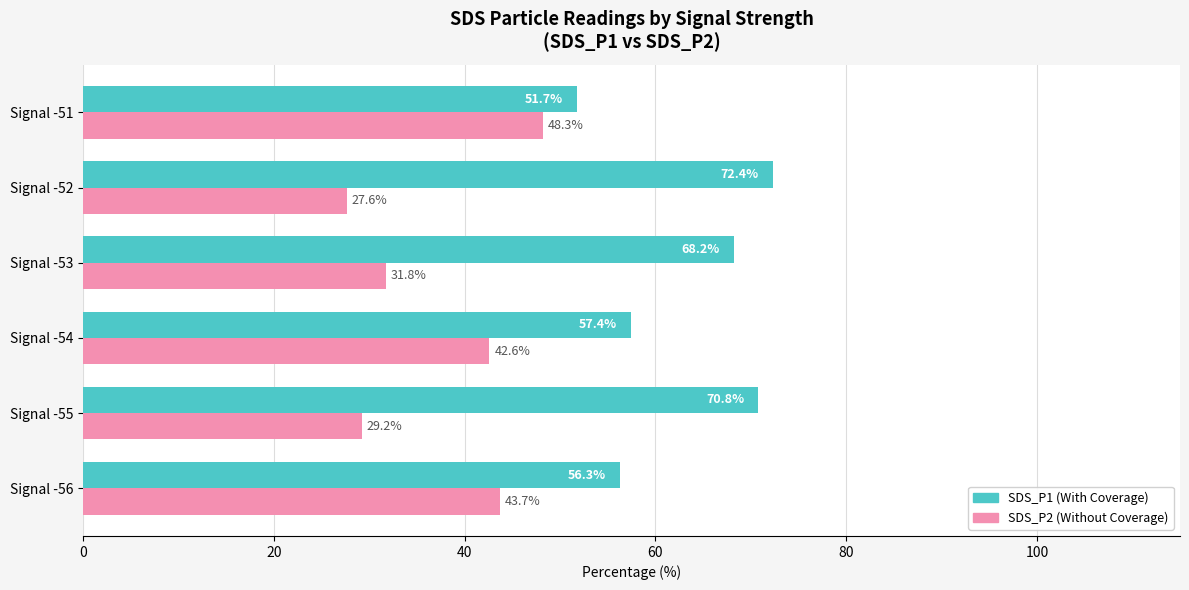

What is the difference between the maximum and second lowest values in the SDS_P1 (With Coverage) series?

16.1